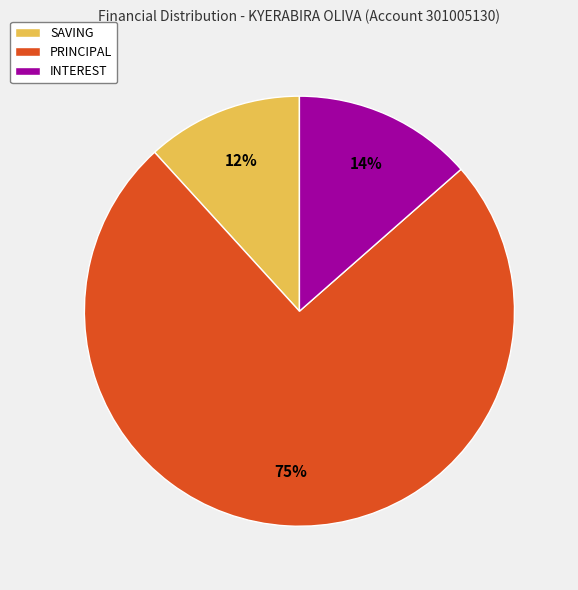

Approximately how many times larger is the value at INTEREST compared to PRINCIPAL?

0.2